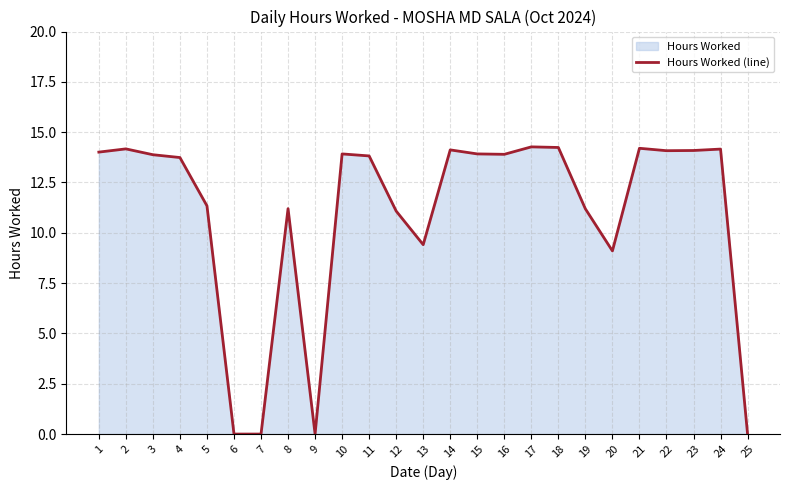

Does the chart have visible grid lines?

Yes